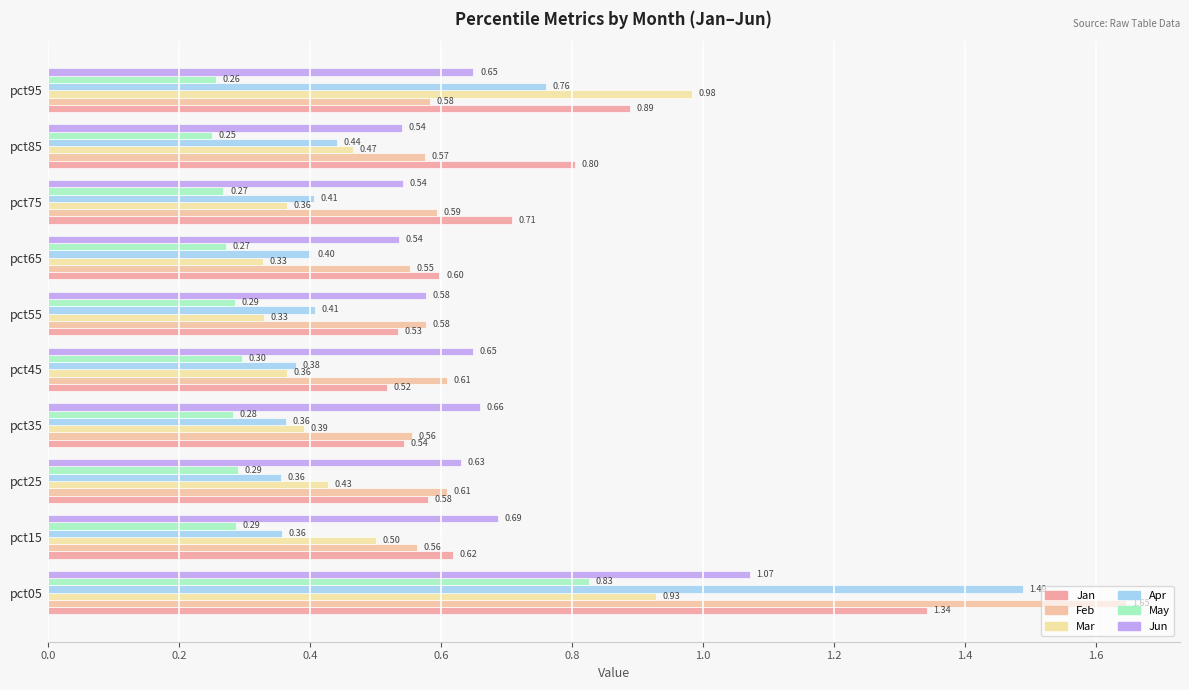

Which series has the largest range (max minus min)?

Apr